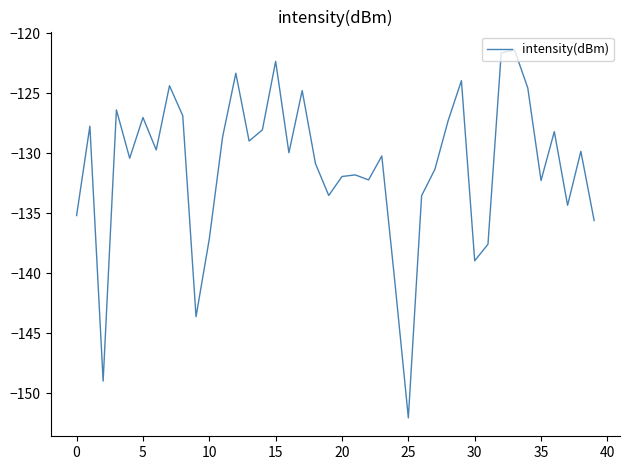

What is the minimum value shown in the chart?

-152.0